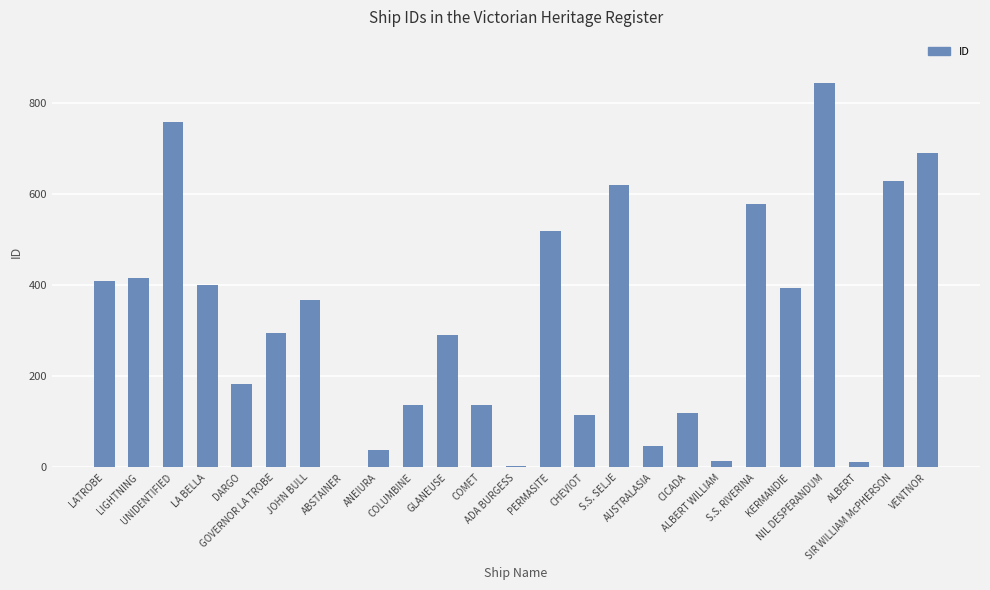

At which category does the chart reach its peak across all series?

NIL DESPERANDUM